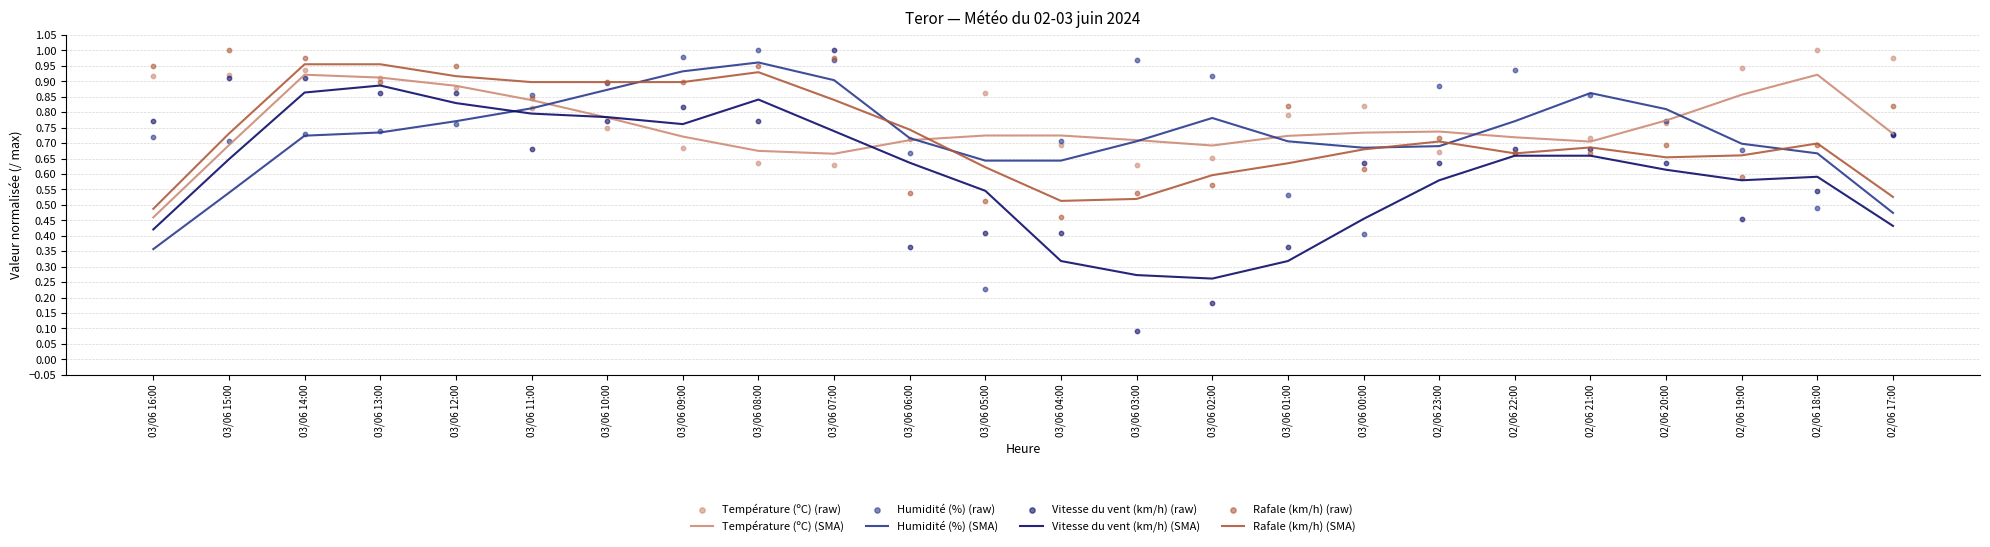

At which category is the sum across all series the highest?

03/06 07:00